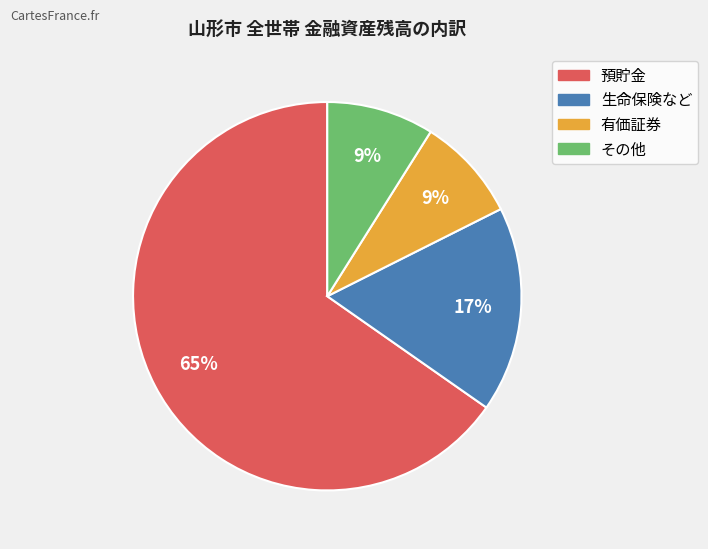

What is the largest slice in the pie chart?

預貯金